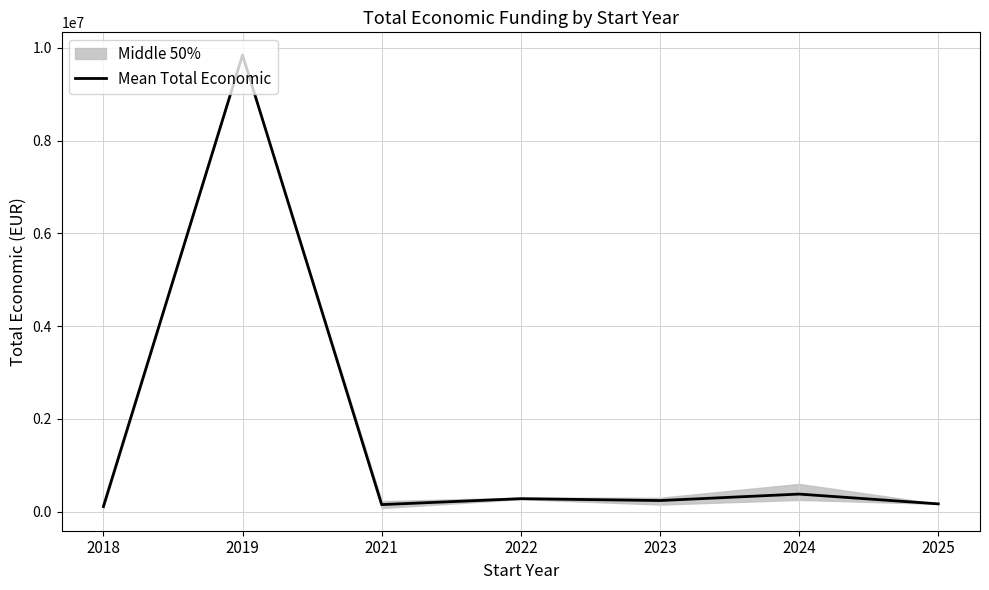

The value at 2022 is 151229.7. True or false?

False